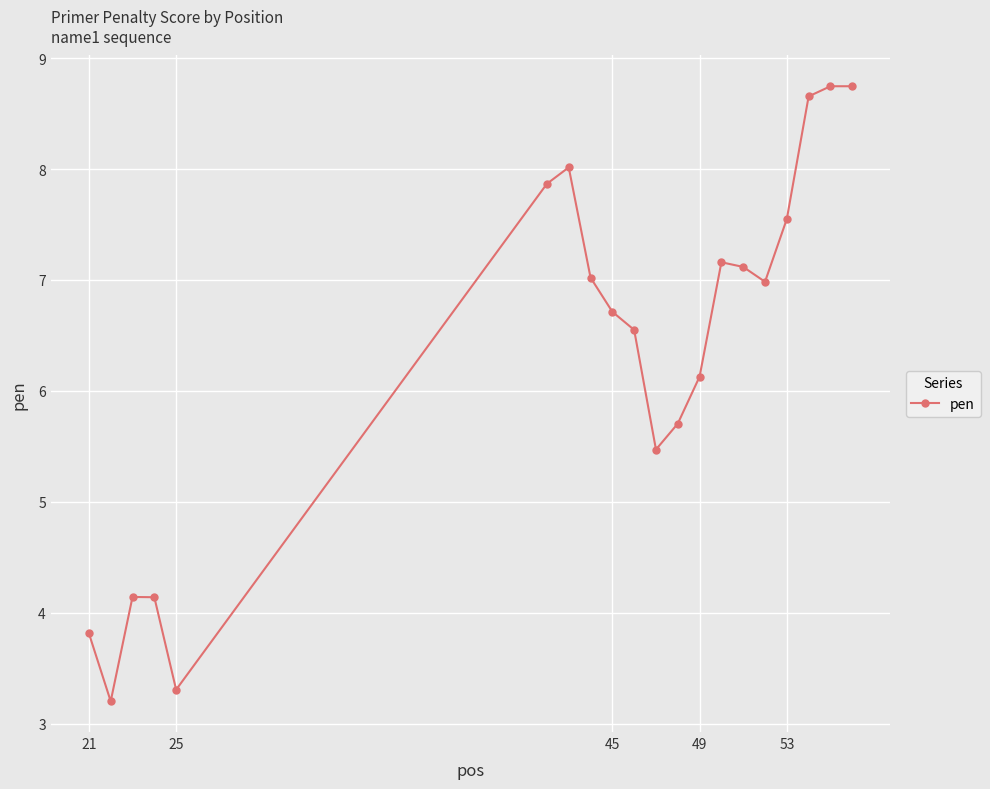

What is the greatest value displayed?

8.7